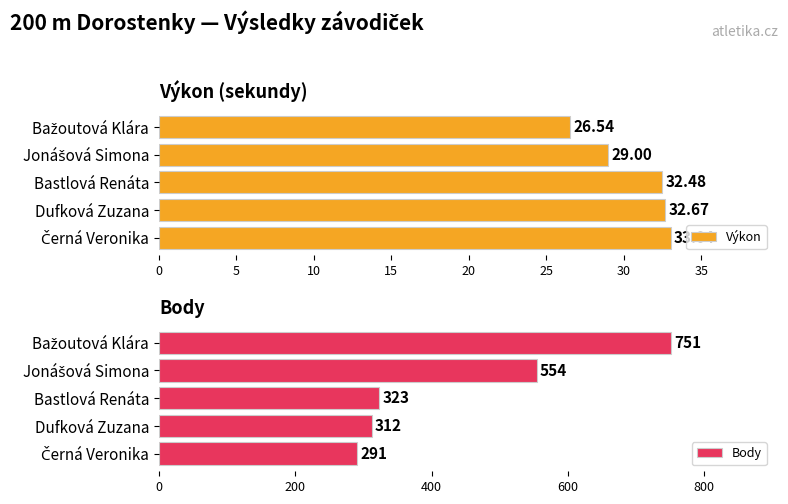

What are all the series names shown in the legend?

Výkon, Body